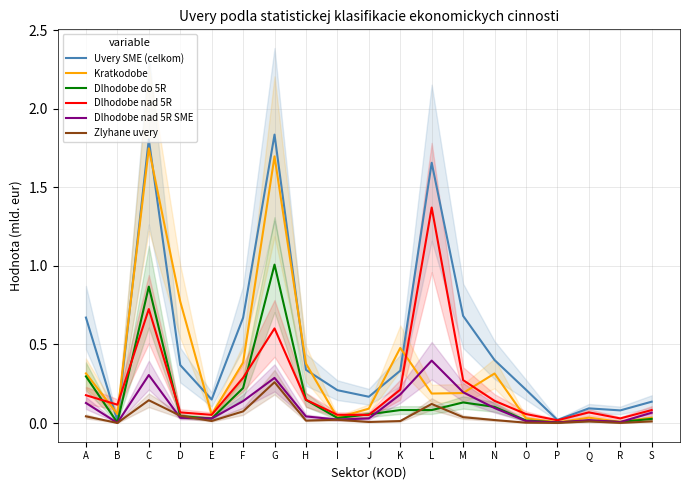

True or false: Kratkodobe and Zlyhane uvery intersect in this chart.

False